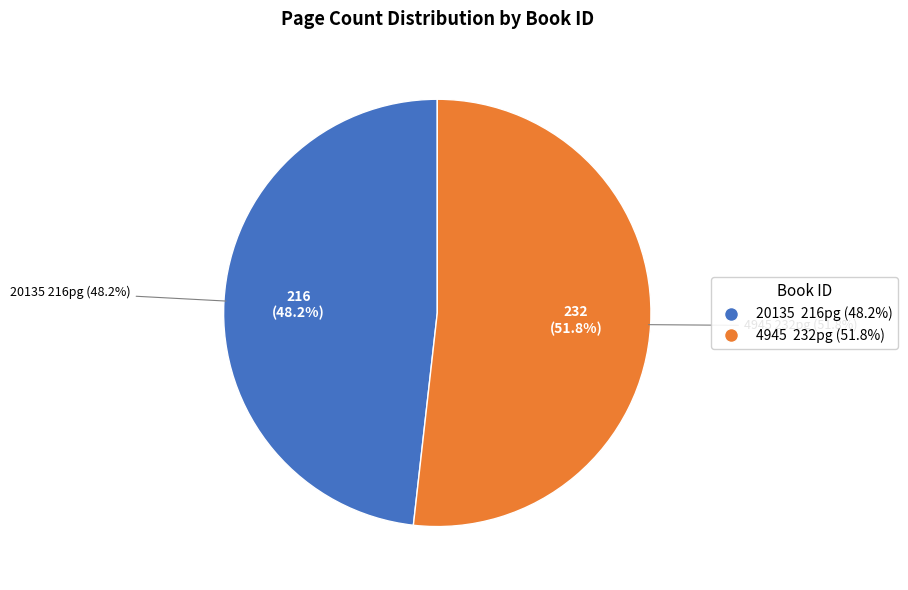

What is the largest slice in the pie chart?

4945